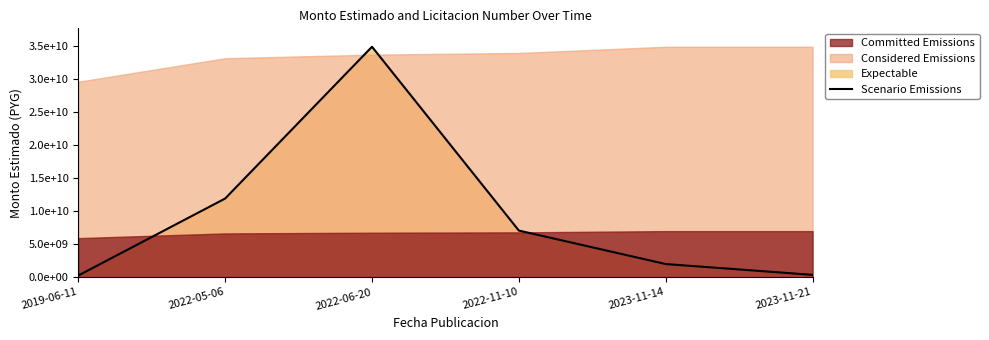

Reading left to right, transcribe all the data shown in this chart.

253755700	11900016000	34854900000	7055815622	1992026600	356077771